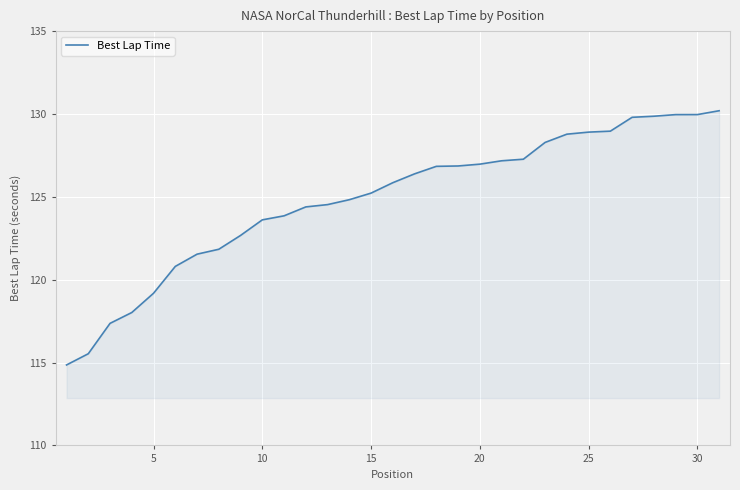

What is the sum of all values?

3870.3